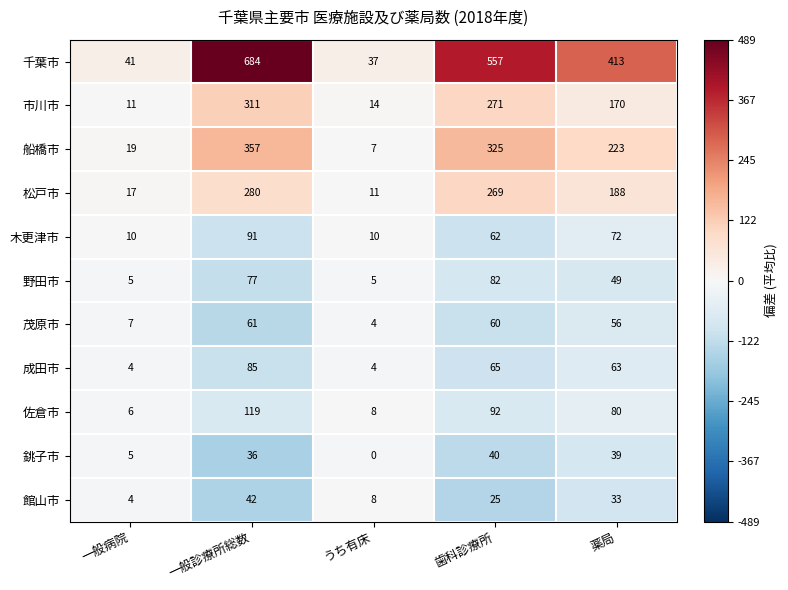

True or false: 成田市 has a value of 117 at 一般診療所総数.

False